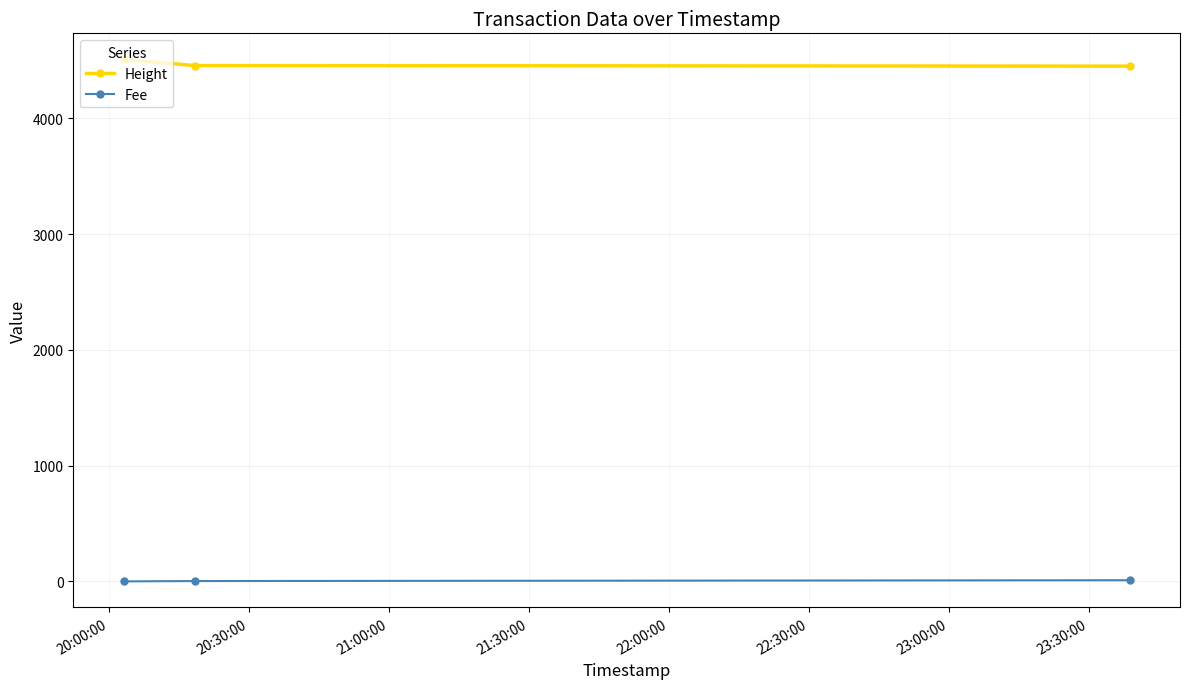

List the series in order of their peak value, lowest first.

Fee, Height